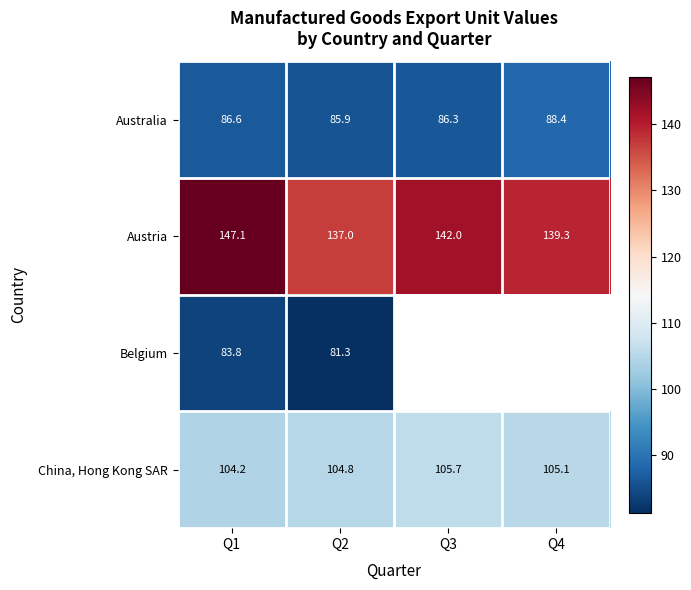

At which label is China, Hong Kong SAR closest to 104?

Q1